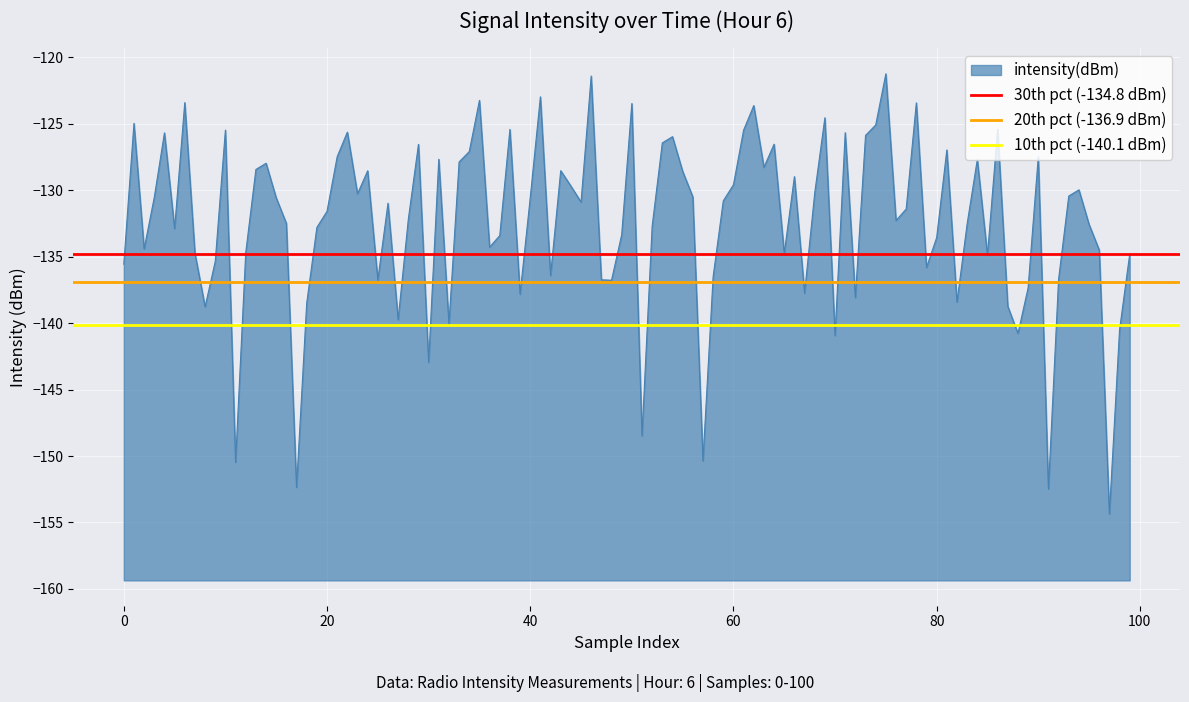

What is the minimum value for 30th pct (-134.8 dBm)?

-134.8